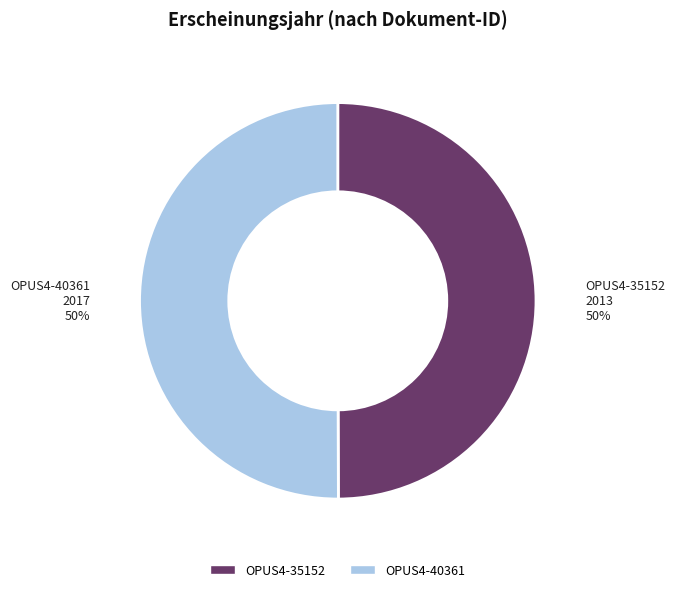

What percentage is the OPUS4-40361 slice, to the nearest percent?

50%